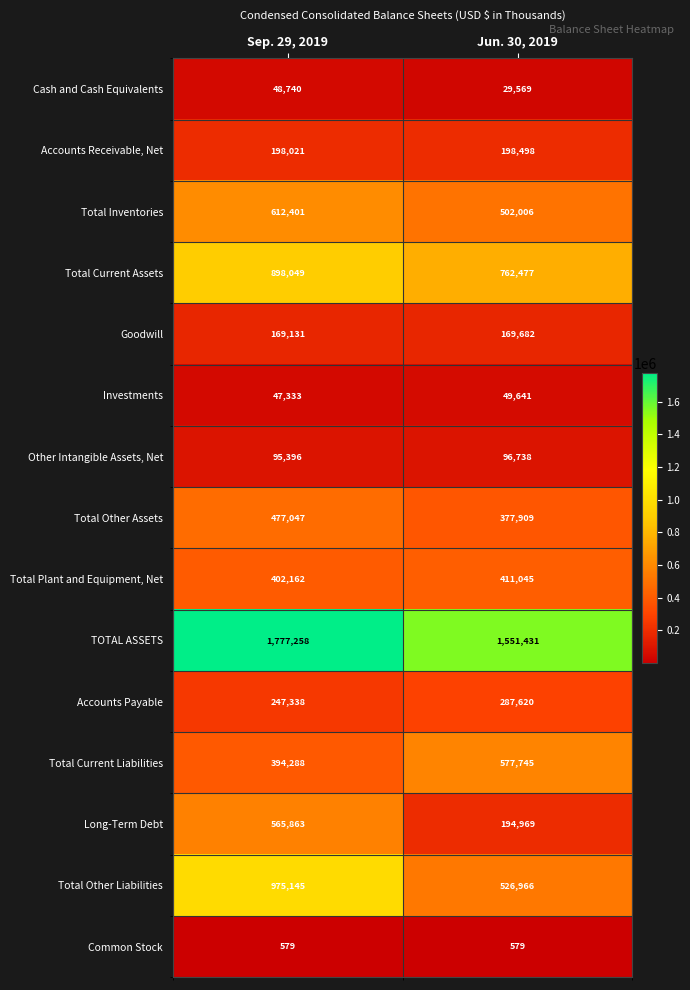

The Total Other Liabilities series shows 975145 at Sep. 29, 2019. True or false?

True